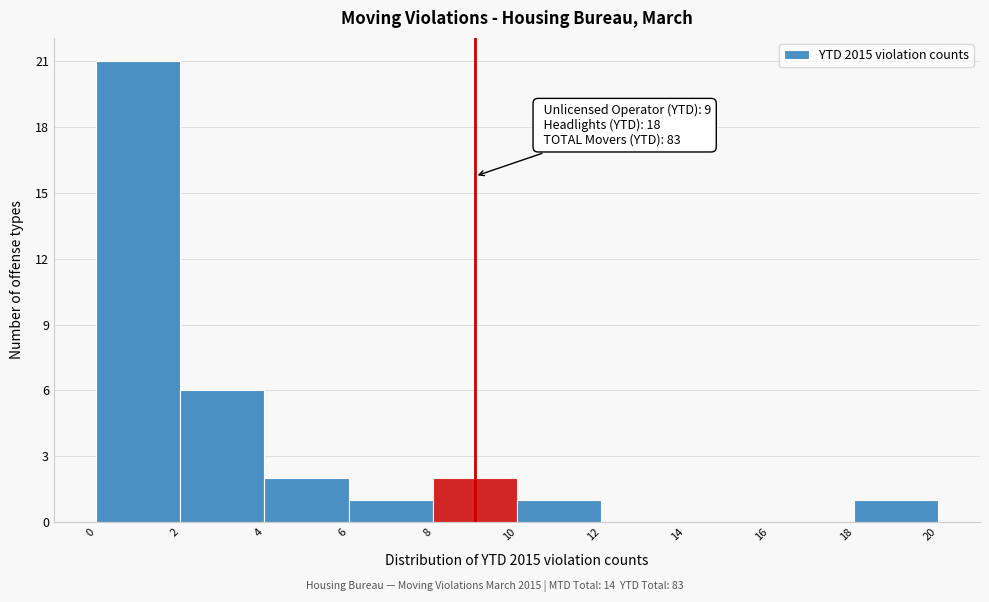

Which range on the x-axis has the tallest bar?

0 to 2